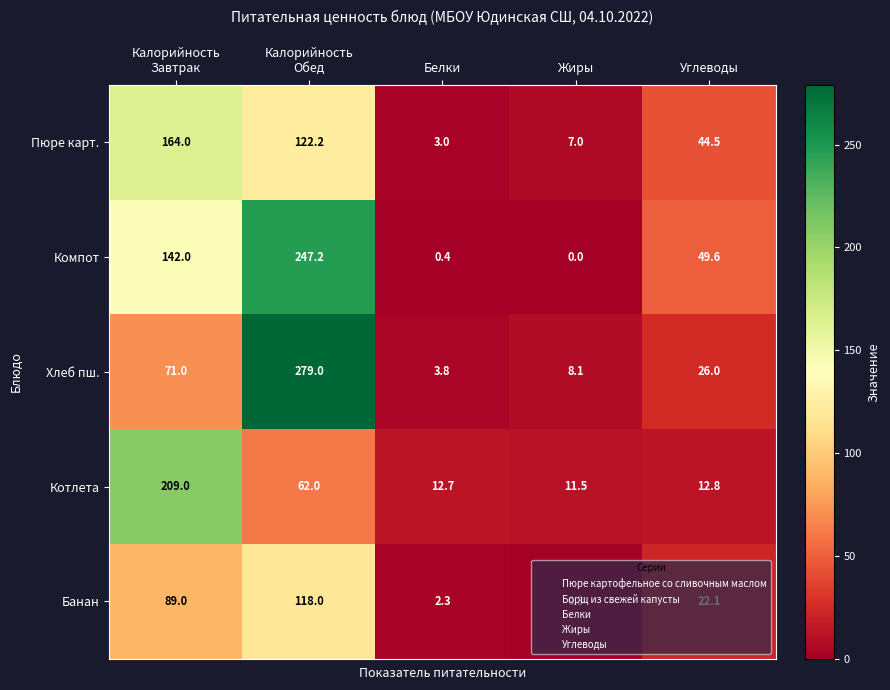

Where is Пюре карт. nearest to the value 83?

Углеводы